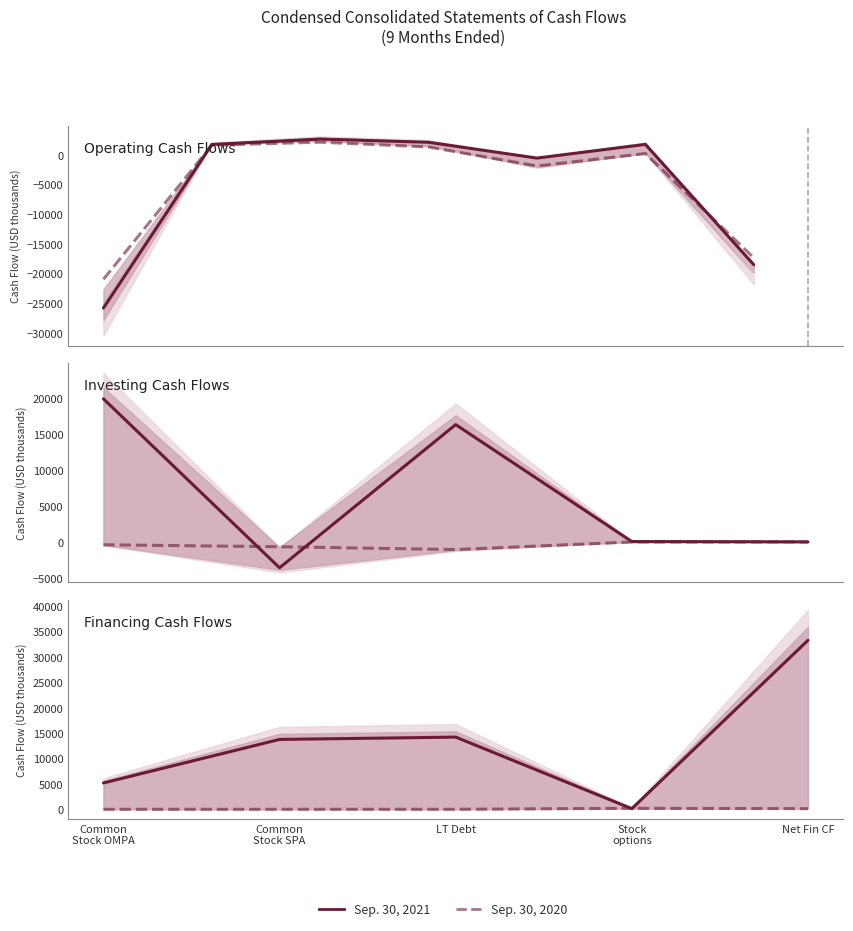

How many interior local peaks does the Sep. 30, 2020 series have?

1